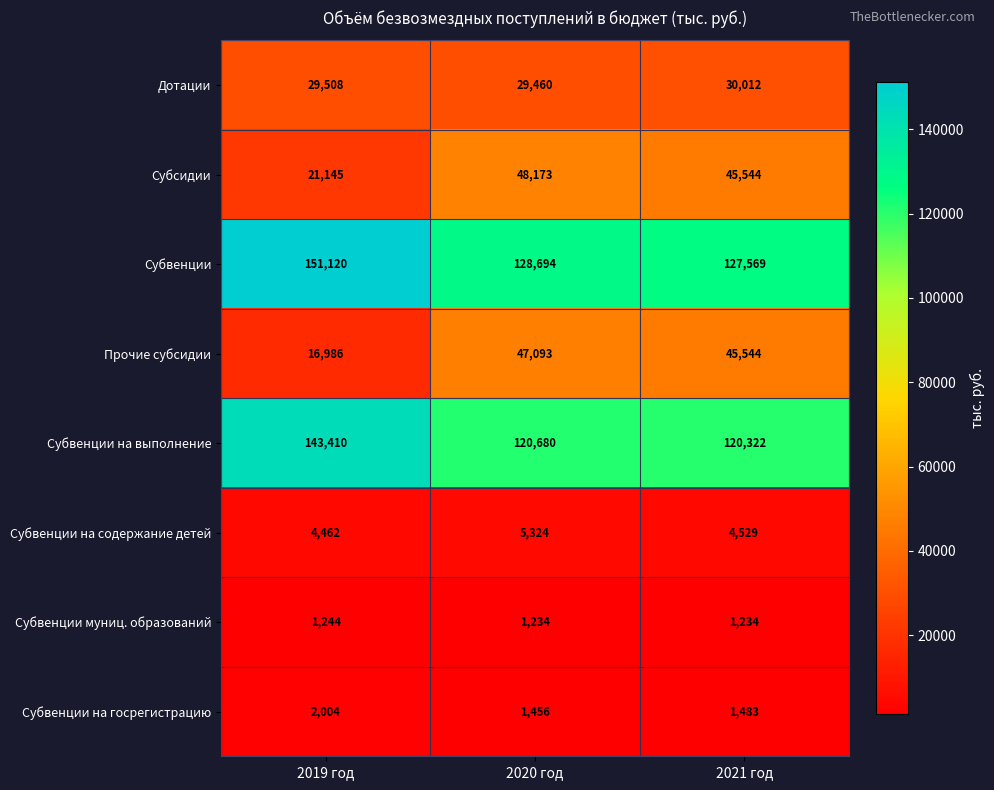

The value of Субвенции на госрегистрацию at 2019 год is 2004. True or false?

True